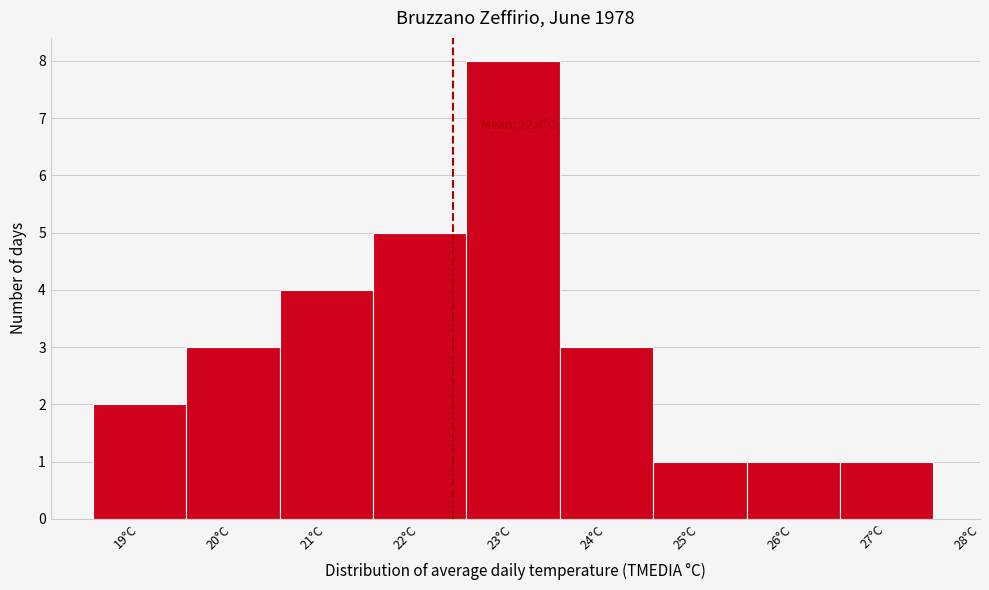

Over which range of the x-axis is the bar tallest?

22.5 to 23.5